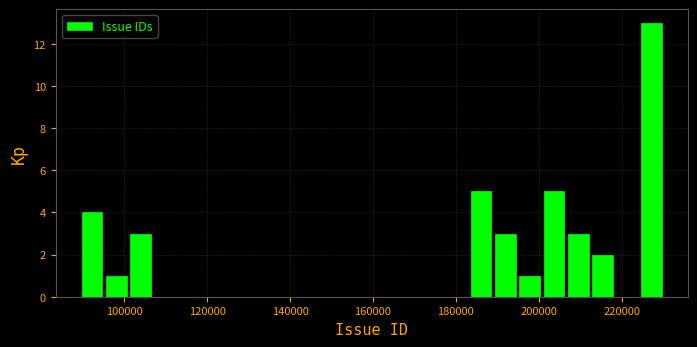

Read against the x-axis, roughly where is the centre of the tallest bar?

228000